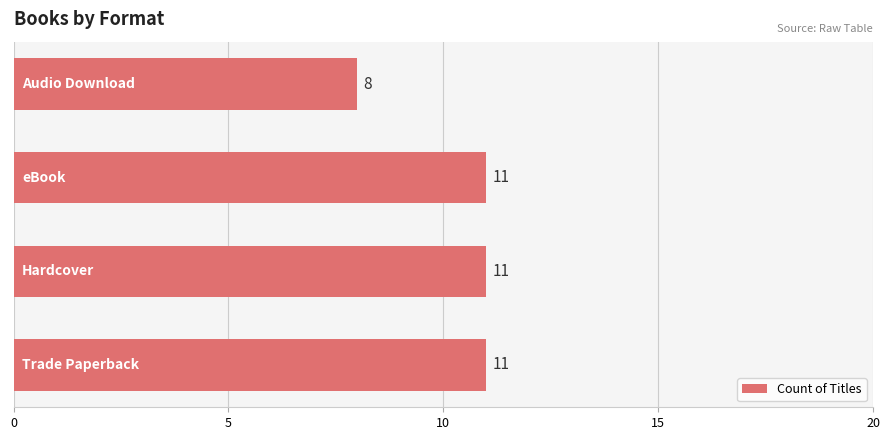

What is the average value?

10